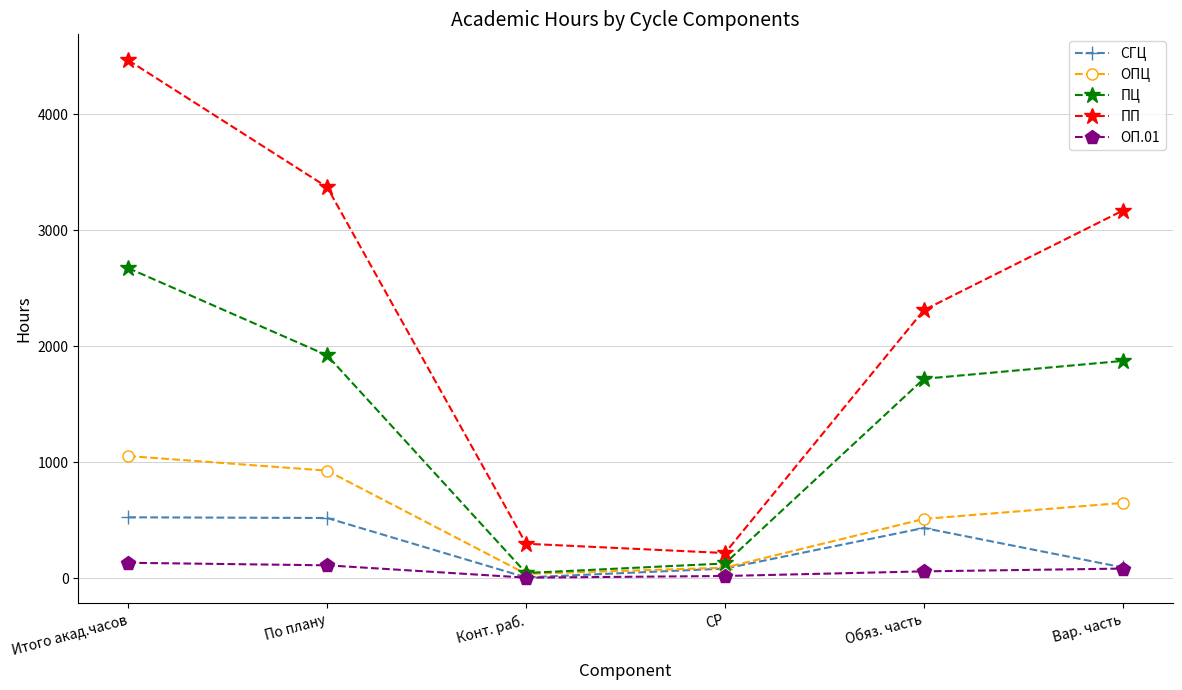

List the series in order of their peak value, lowest first.

ОП.01, СГЦ, ОПЦ, ПЦ, ПП